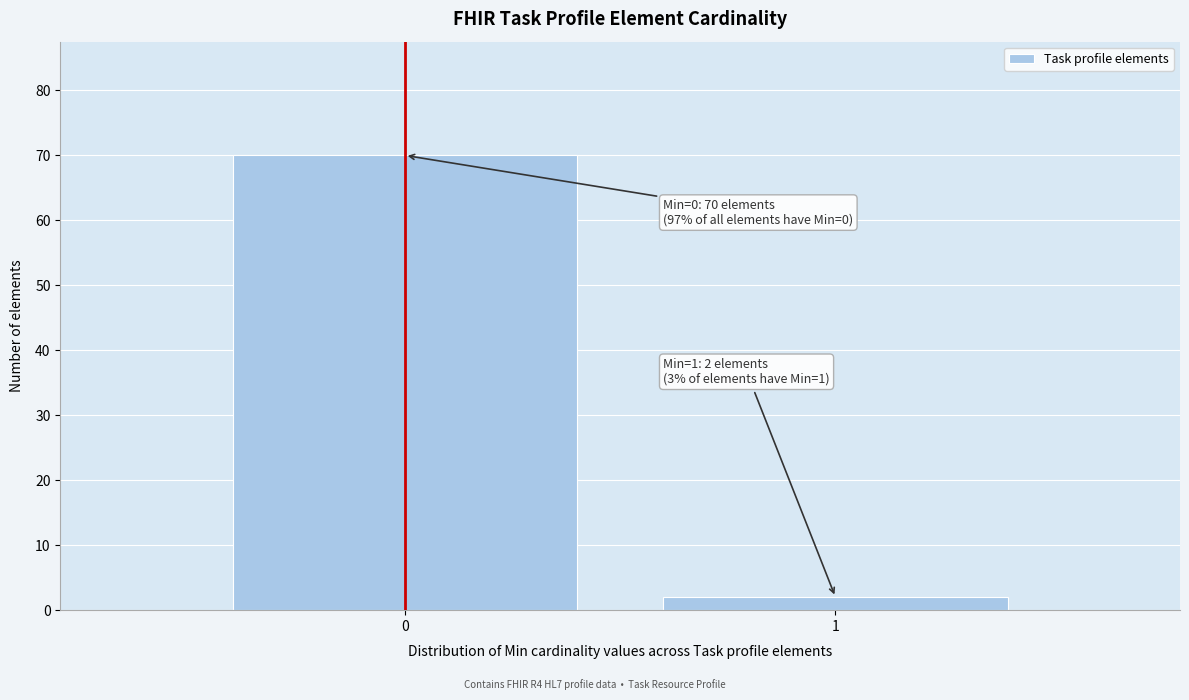

Reading left to right, what are all the values shown in this chart?

0=70	1=2